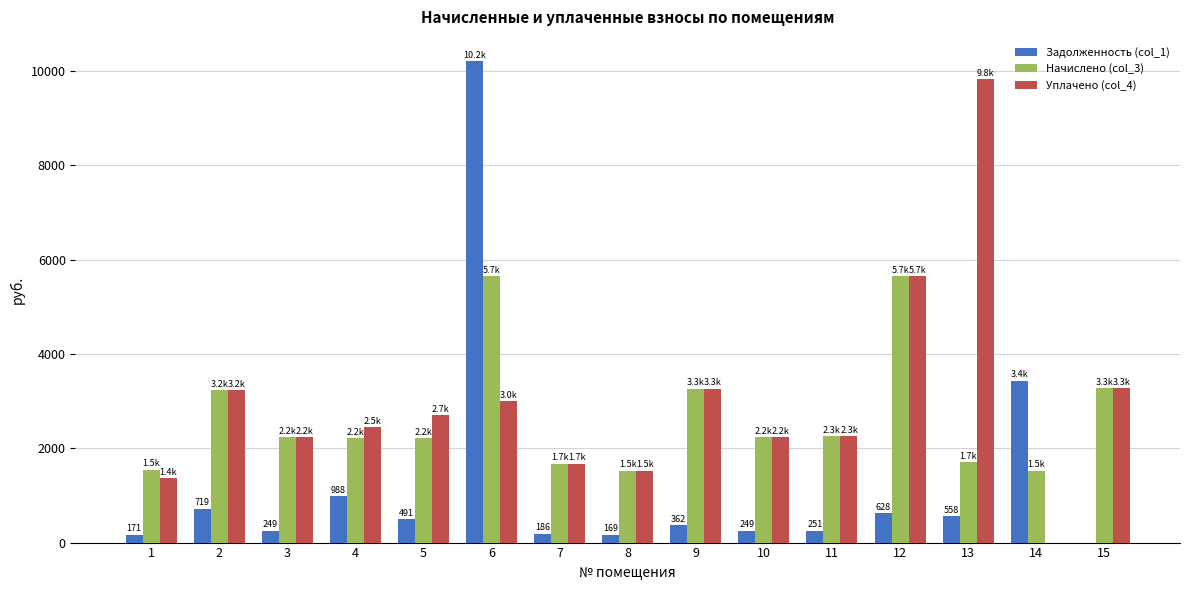

At which label is Уплачено (col_4) closest to 4912?

12